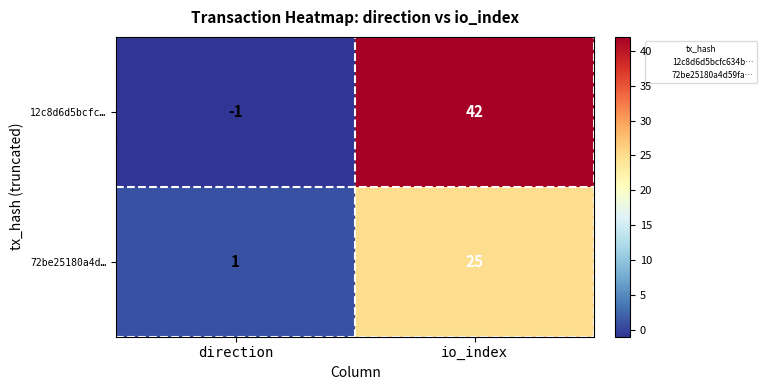

Reading left to right, what are all the values shown in this chart?

12c8d6d5bcfc…: -1	42
72be25180a4d…: 1	25